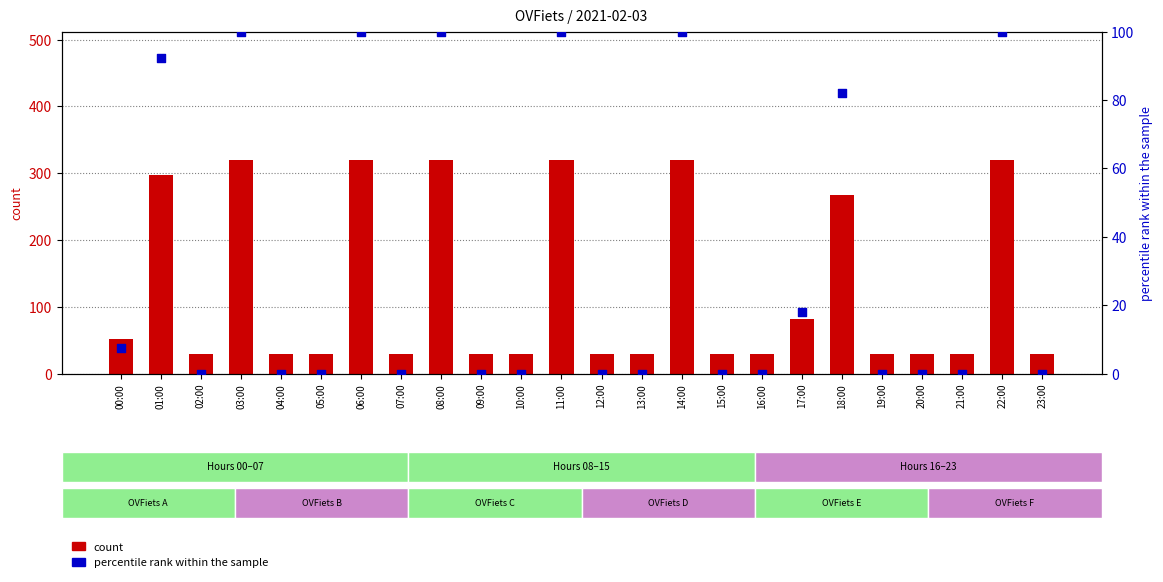

Is the value of count at 04:00 greater than the value of percentile rank within the sample at 12:00?

Yes